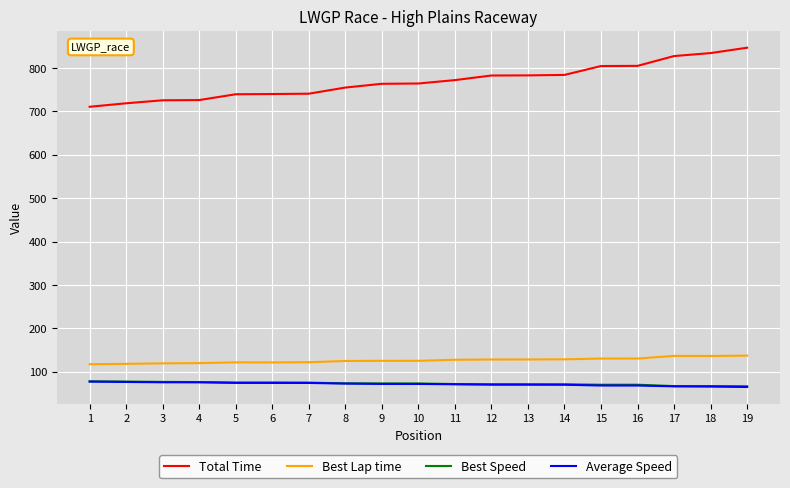

Which series has the largest total across all categories?

Total Time